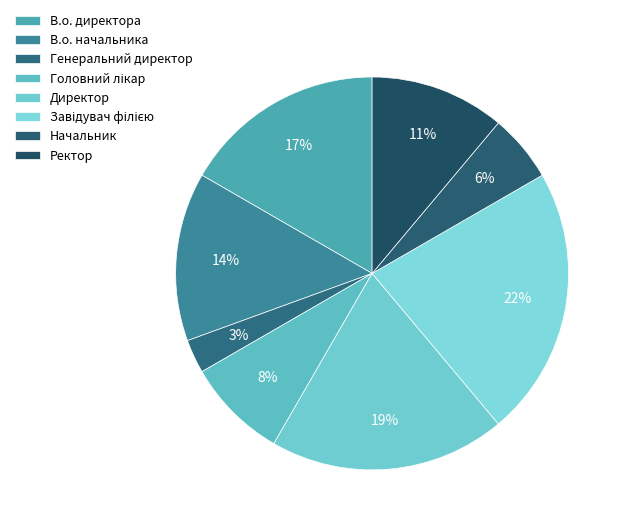

To the nearest percent, what is the difference between the Головний лікар and Ректор slice percentages?

3%